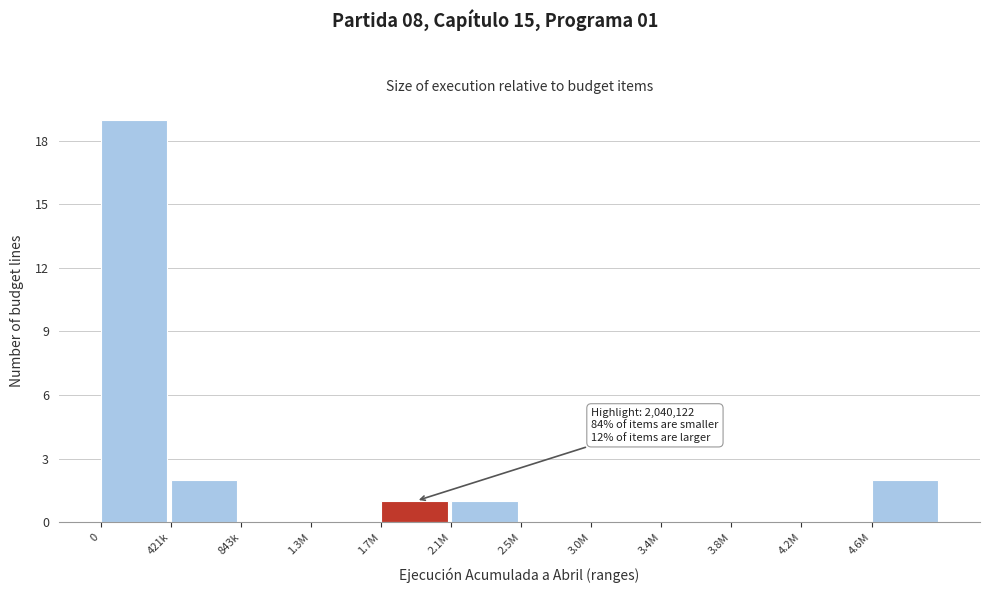

Reading right to left, extract all data points from this chart.

4.6M=2	4.2M=0	3.8M=0	3.4M=0	3.0M=0	2.5M=0	2.1M=1	1.7M=1	1.3M=0	843k=0	421k=2	0=19